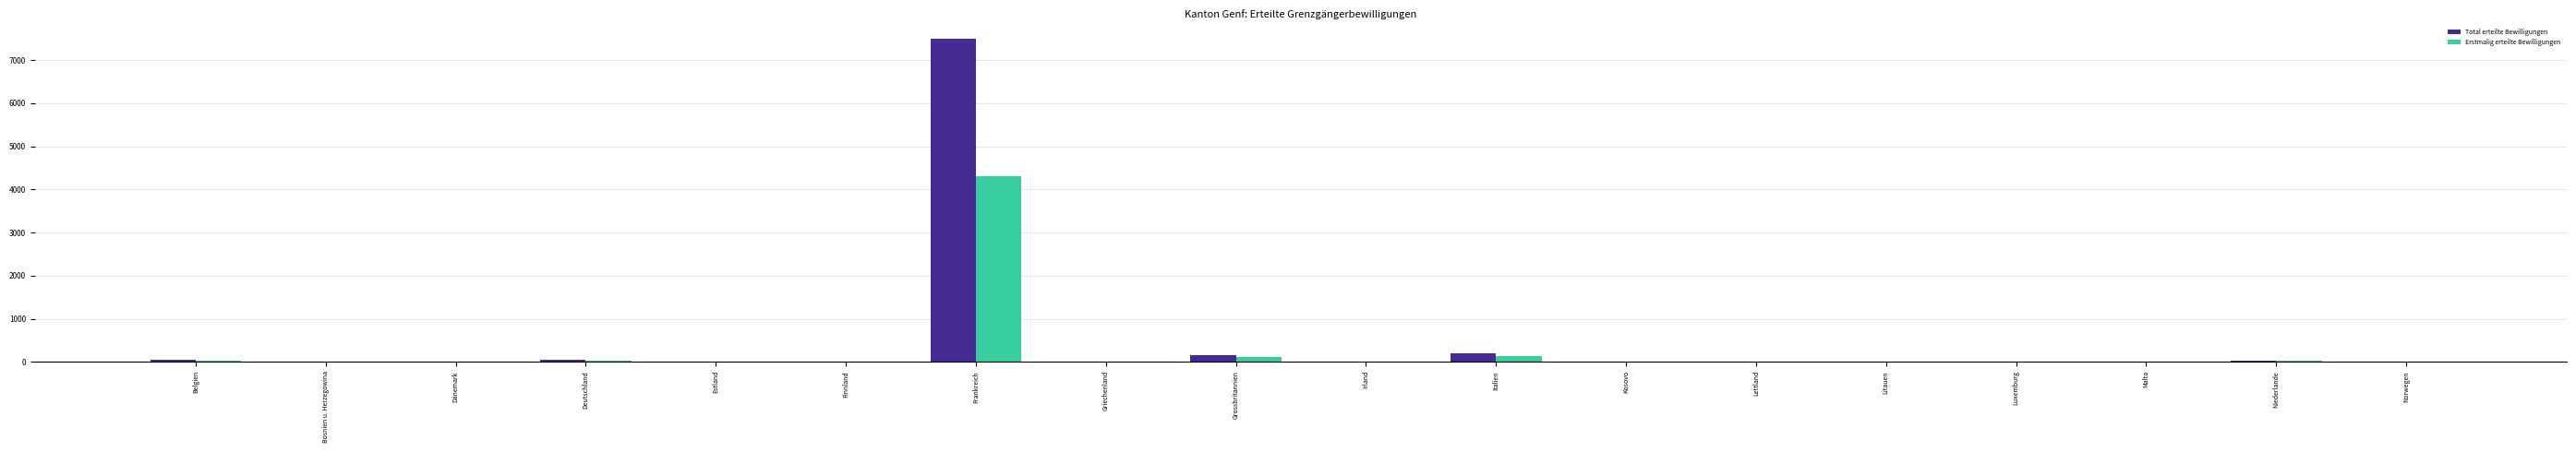

What is the maximum value for Total erteilte Bewilligungen?

7496